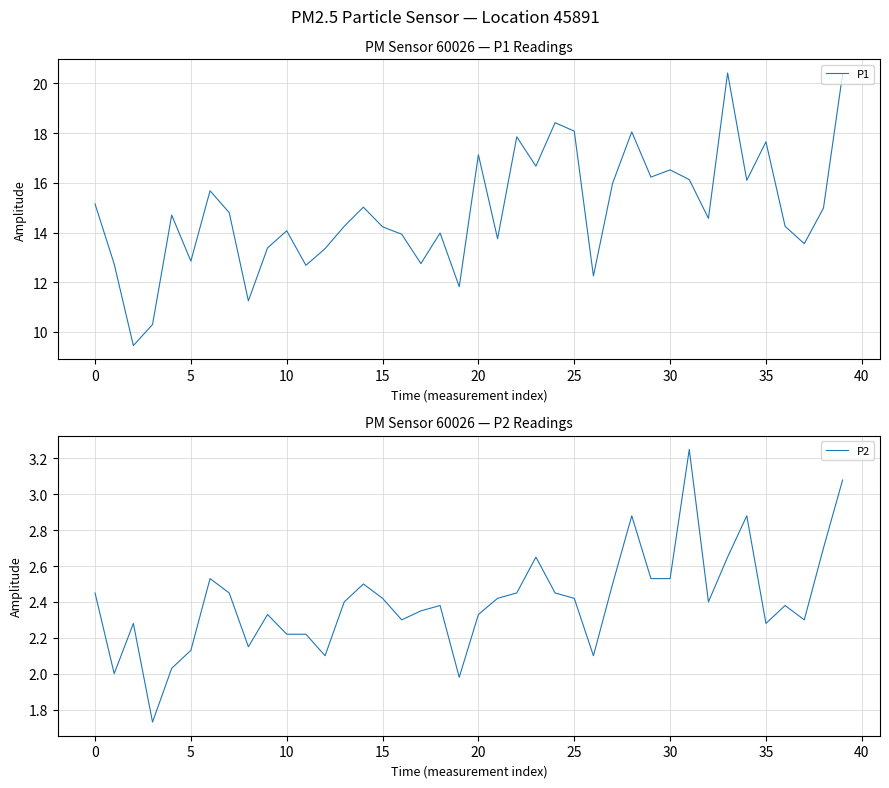

What is the sum of the P1 values at 30 and 14?

31.5